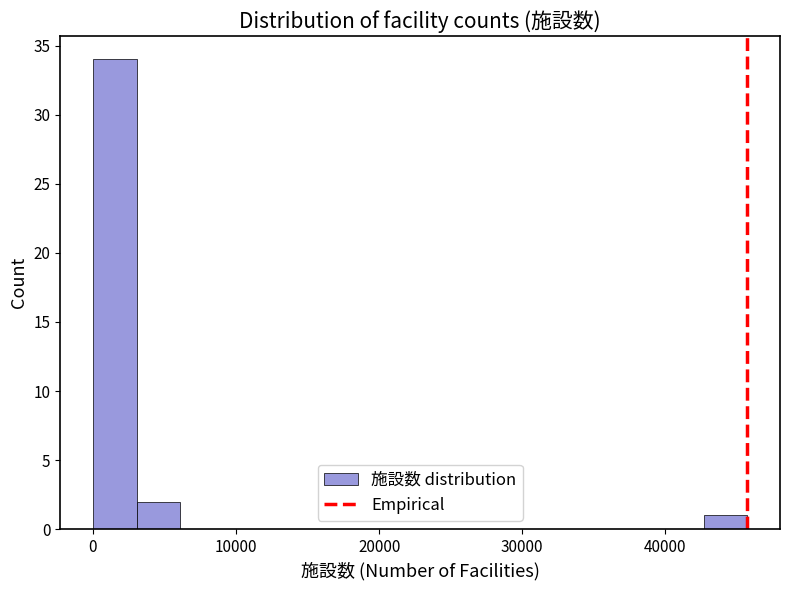

Read against the x-axis, roughly where is the centre of the tallest bar?

2000